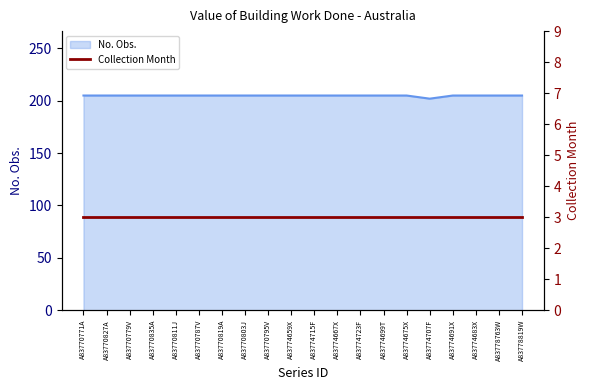

At which category does the data reach its first local valley?

A83774707F